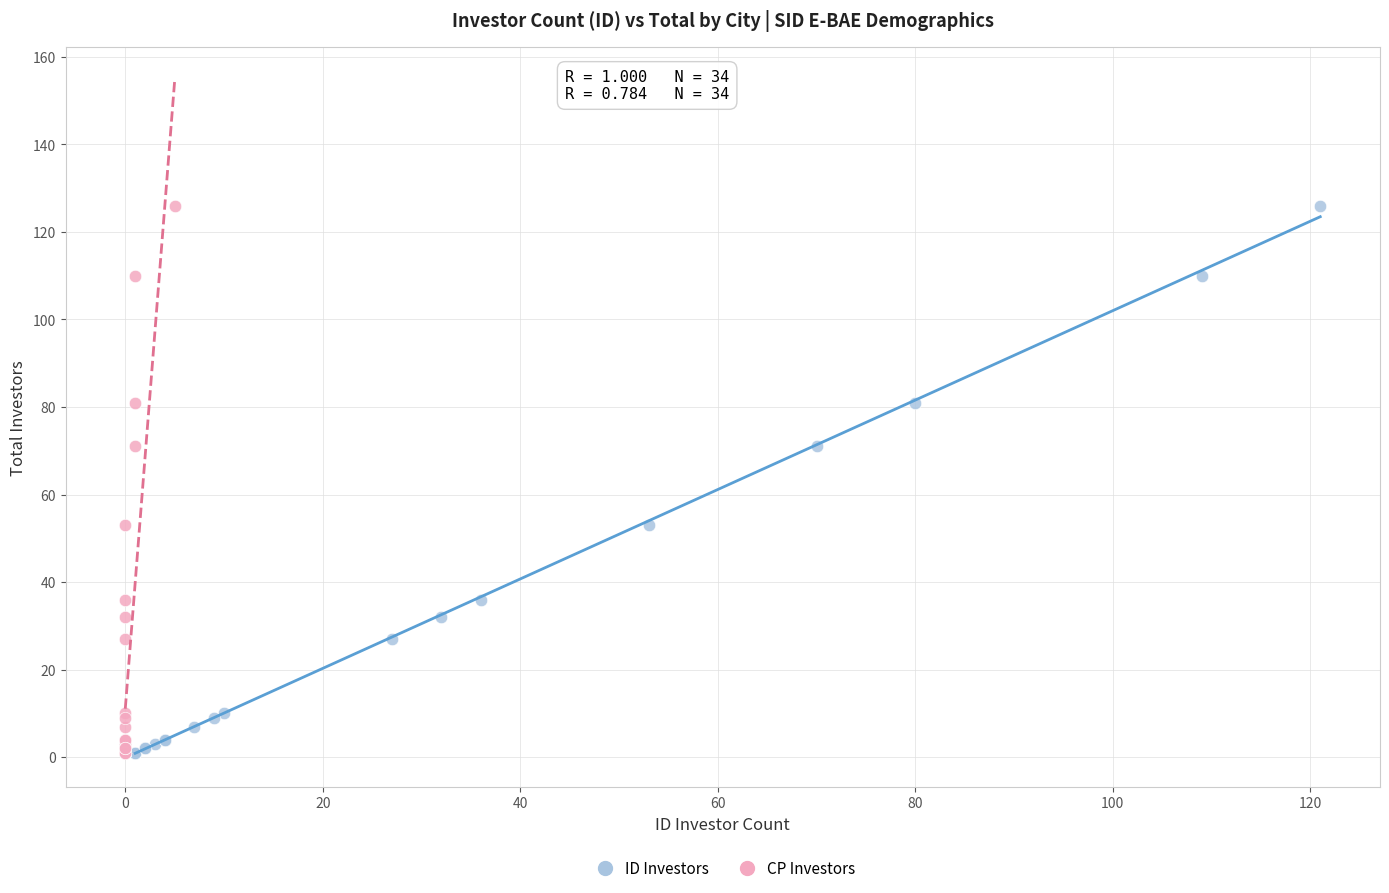

What are all the series names shown in the legend?

ID Investors, CP Investors